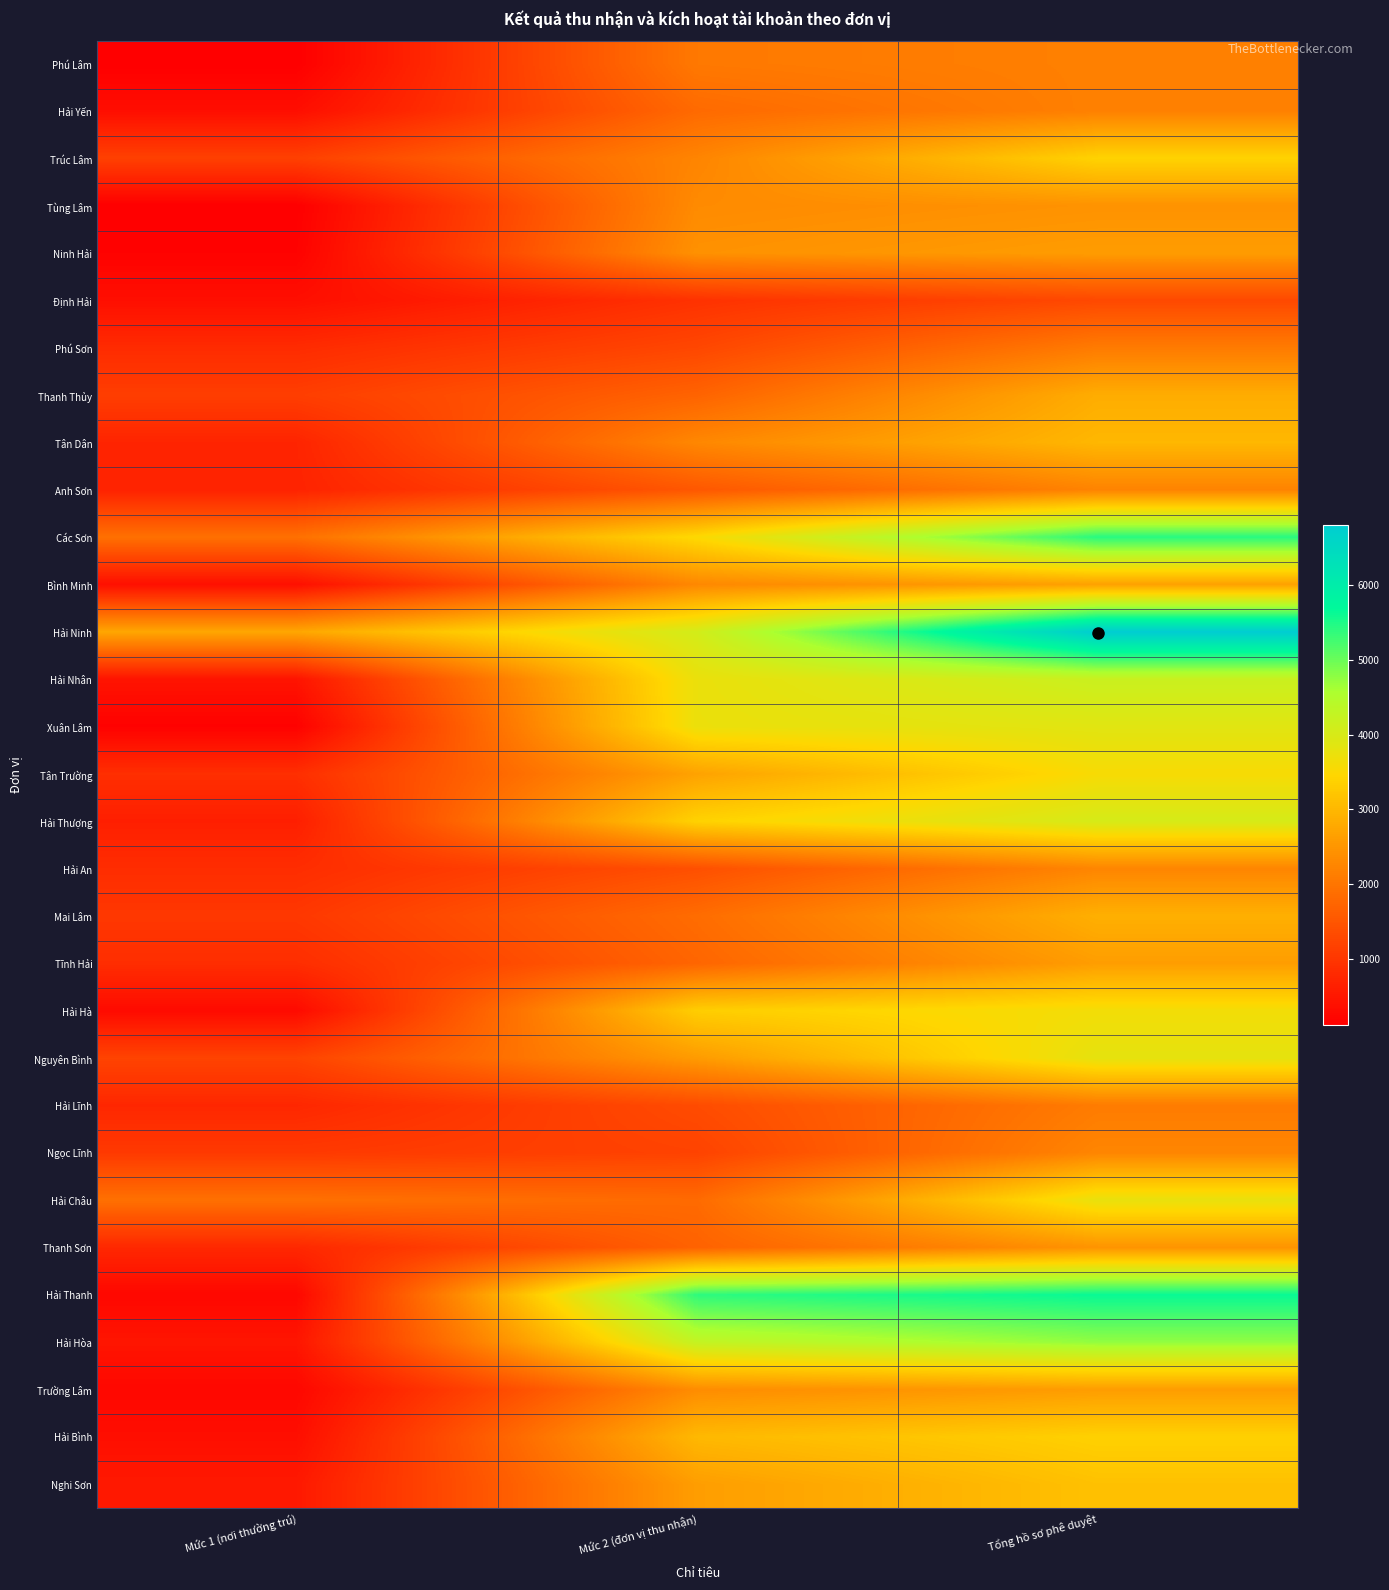

How many data points does each series have?

3